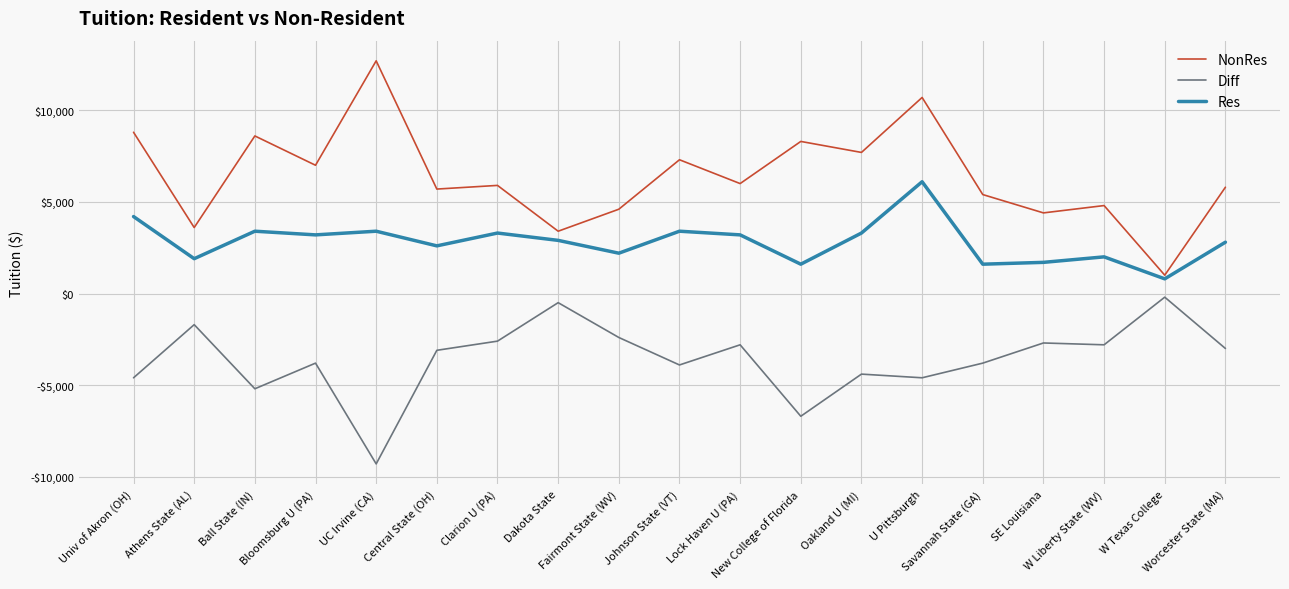

True or false: NonRes and Res intersect in this chart.

False